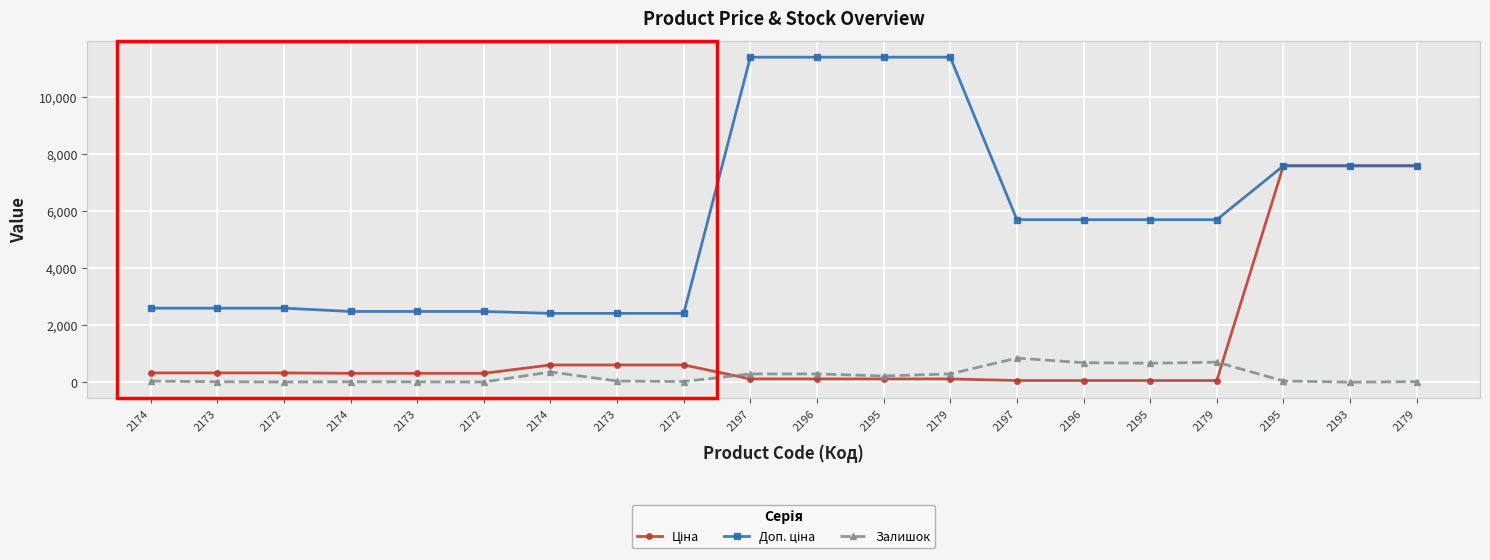

What is the value of the Залишок point at the 10th from the left?

289.0